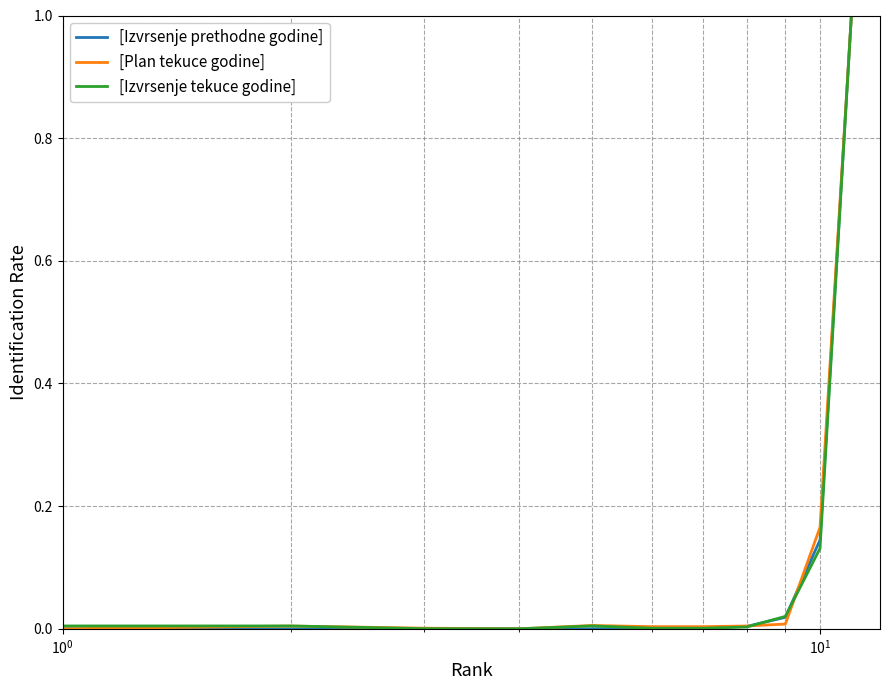

What is the maximum value for [Izvrsenje tekuce godine]?

1.0